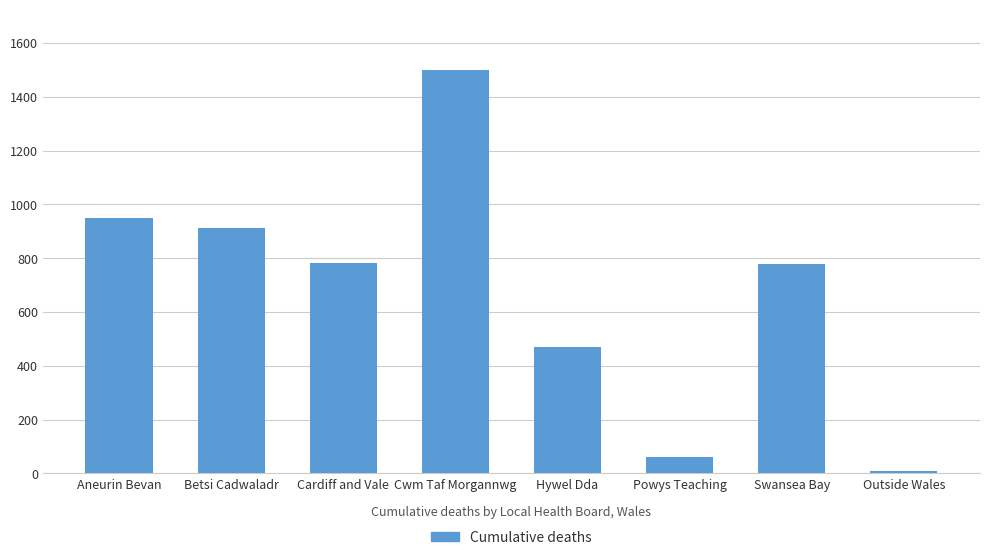

The chart shows a value of 846 at Hywel Dda. True or false?

False